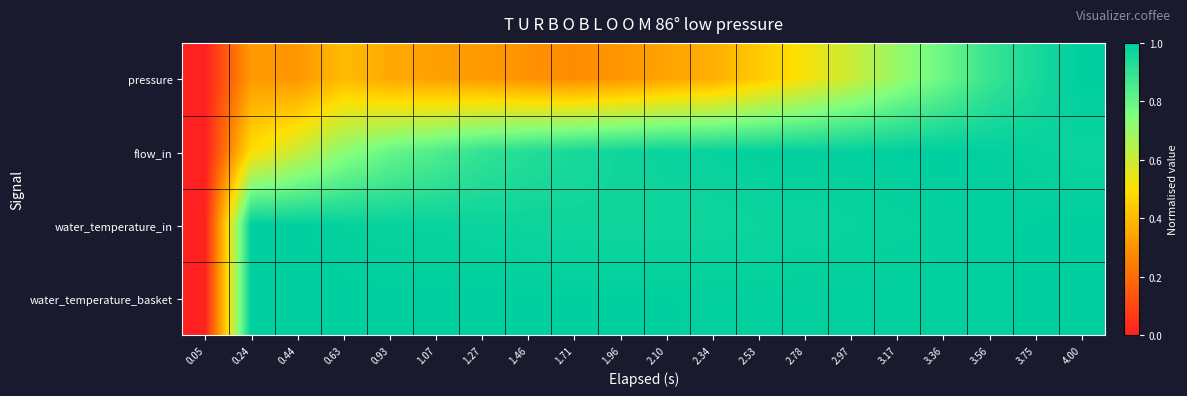

What is the total value across all series at 1.46?

3.2